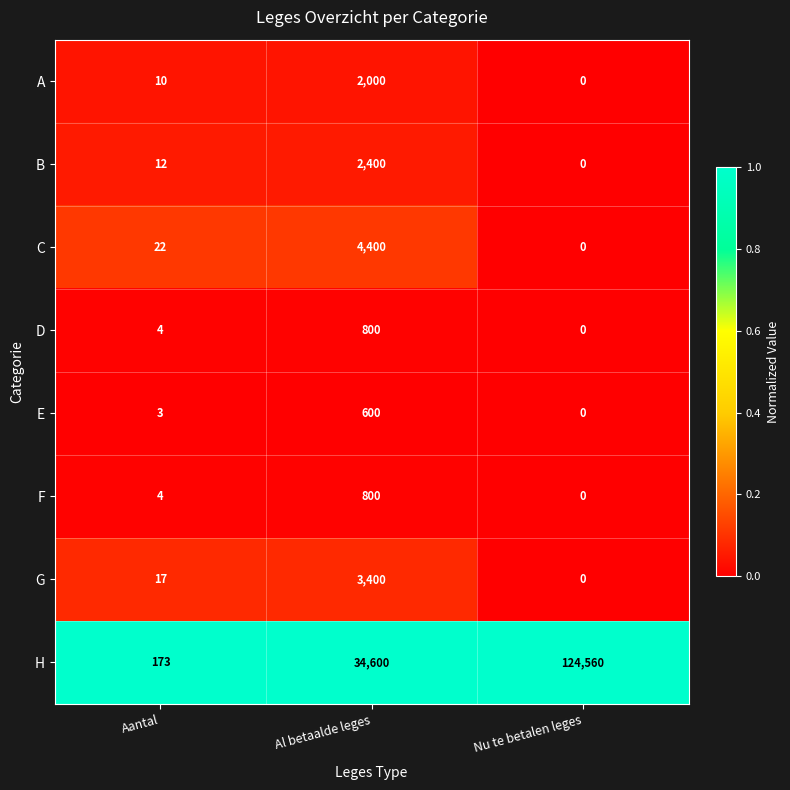

What is the average value of the H series?

53111